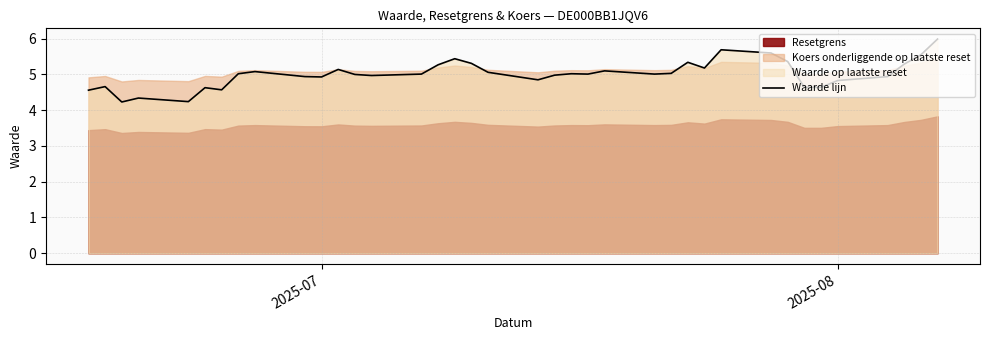

How many interior local peaks (higher than both neighbors) does the data have?

10